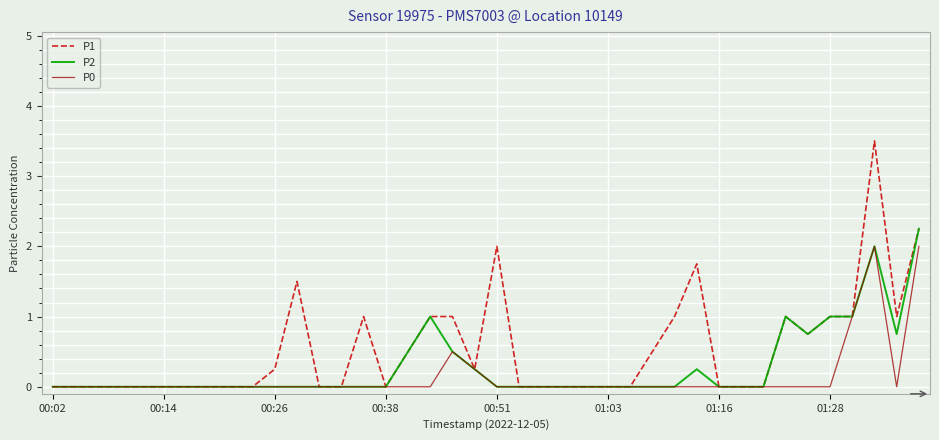

List the series in order of their peak value, lowest first.

P0, P2, P1